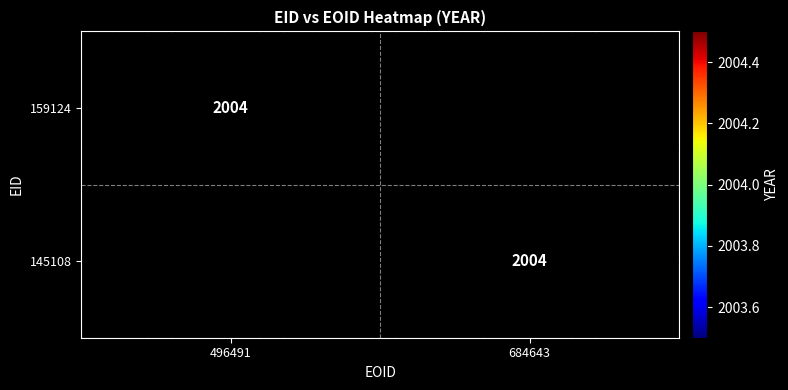

Which has a higher value, 496491 or 684643?

496491